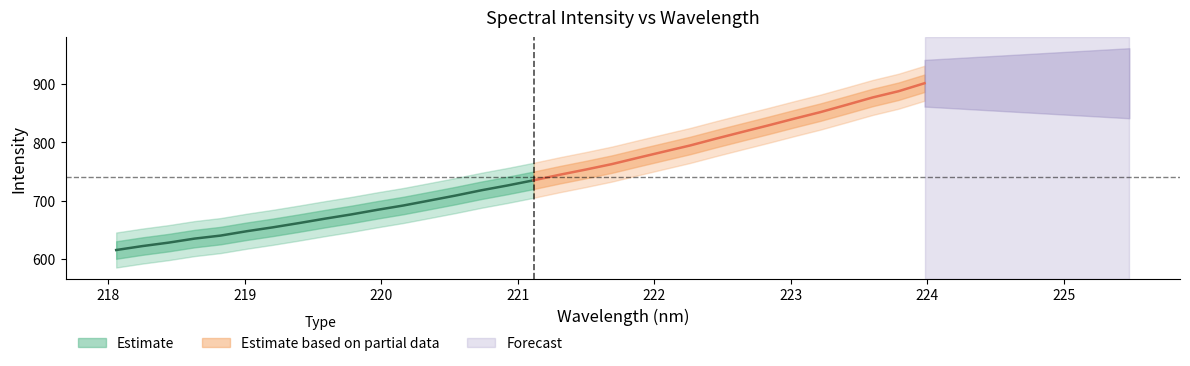

Reading right to left, transcribe all the data shown in this chart.

x: 224.0	223.8	223.6	223.4	223.2	223.0	222.8	222.6	222.5	222.3	222.1	221.9	221.7	221.5	221.3	221.1	220.9	220.7	220.5	220.4	220.2	220.0	219.8	219.6	219.4	219.2	219.0	218.8	218.6	218.4	218.3	218.1
y: 901.3	887.6	876.8	864.2	851.8	840.6	829.0	817.8	806.4	794.7	784.2	773.6	762.8	753.4	744.5	735.0	726.2	718.0	708.8	700.3	691.8	684.4	676.5	669.3	661.7	654.4	647.8	640.3	635.1	628.2	622.3	615.6